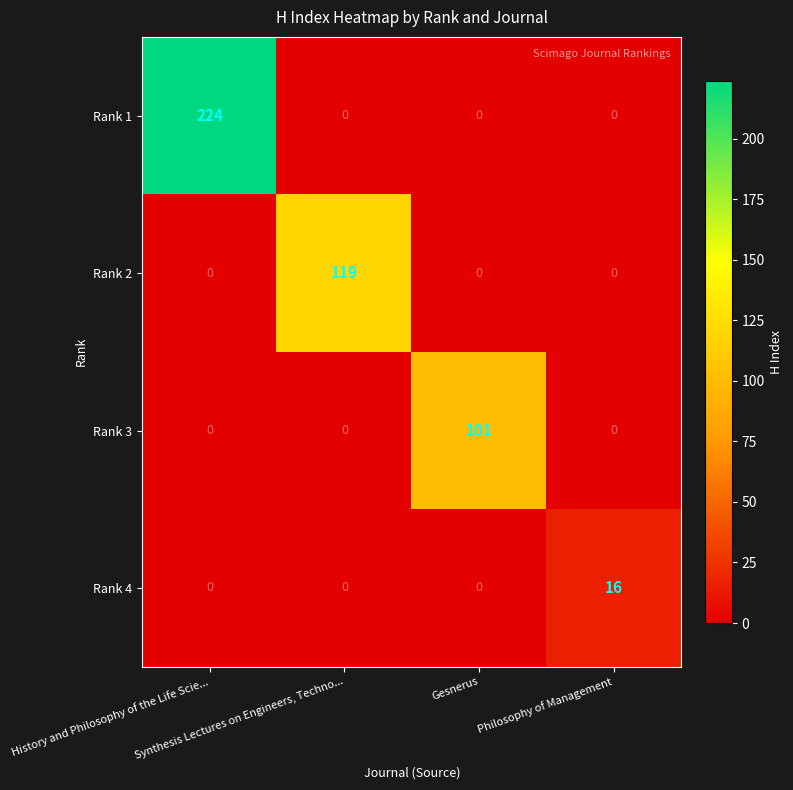

What is the maximum value shown in the chart?

224